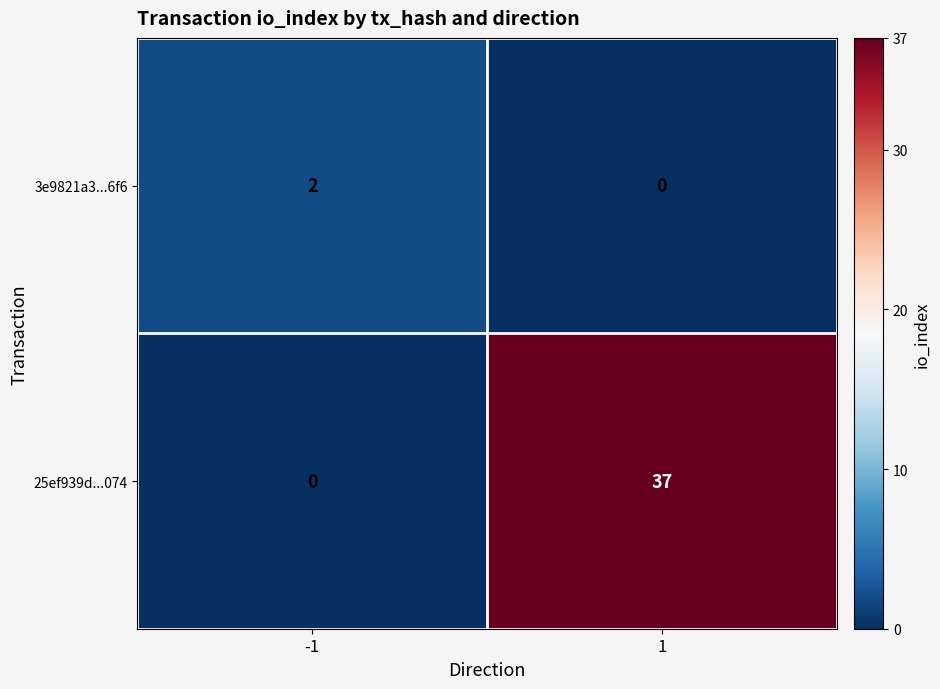

What is the total value across all series at -1?

2